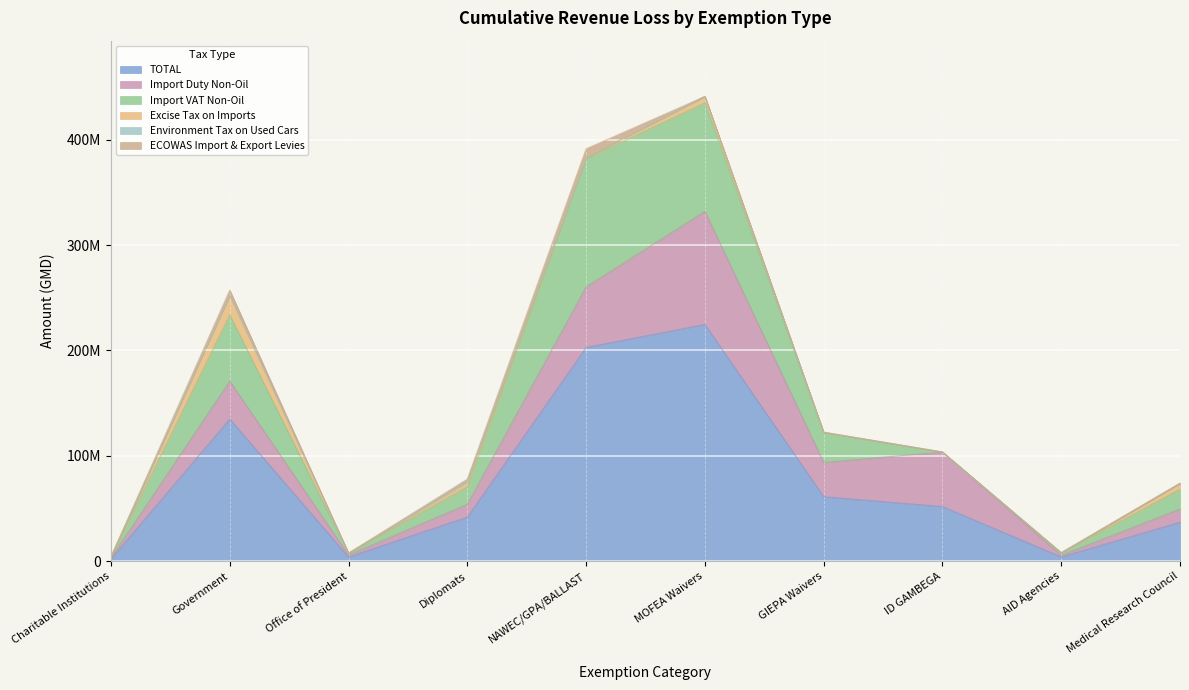

What is the minimum value for Import Duty Non-Oil?

928858